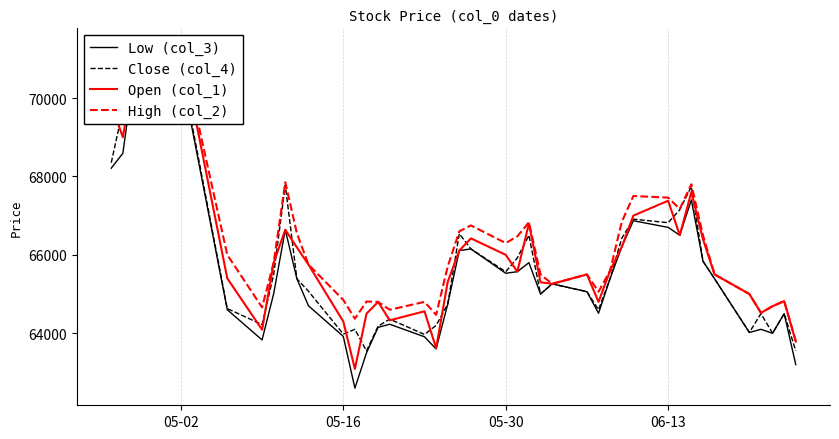

True or false: Low (col_3) and Open (col_1) intersect in this chart.

False